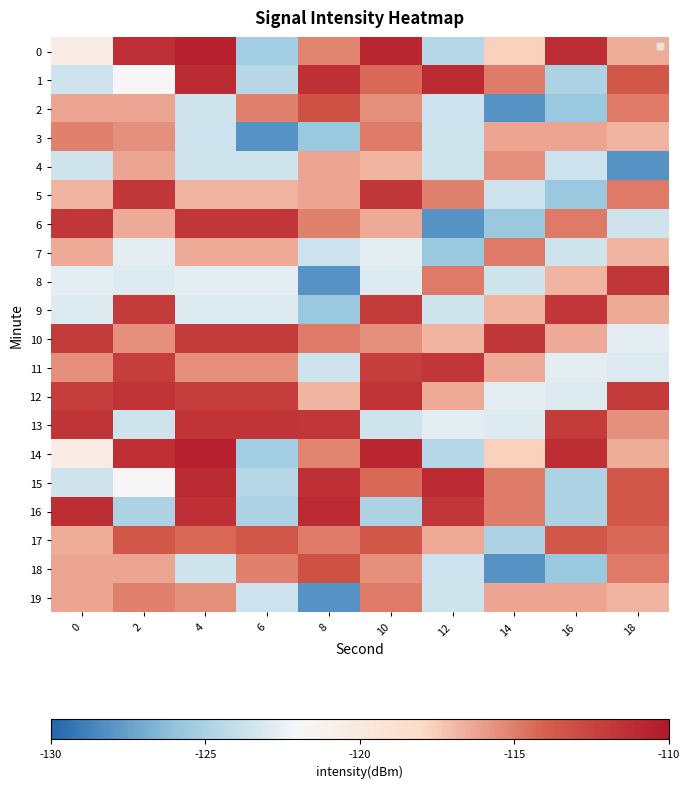

The 9 series shows -169.0 at 0. True or false?

False